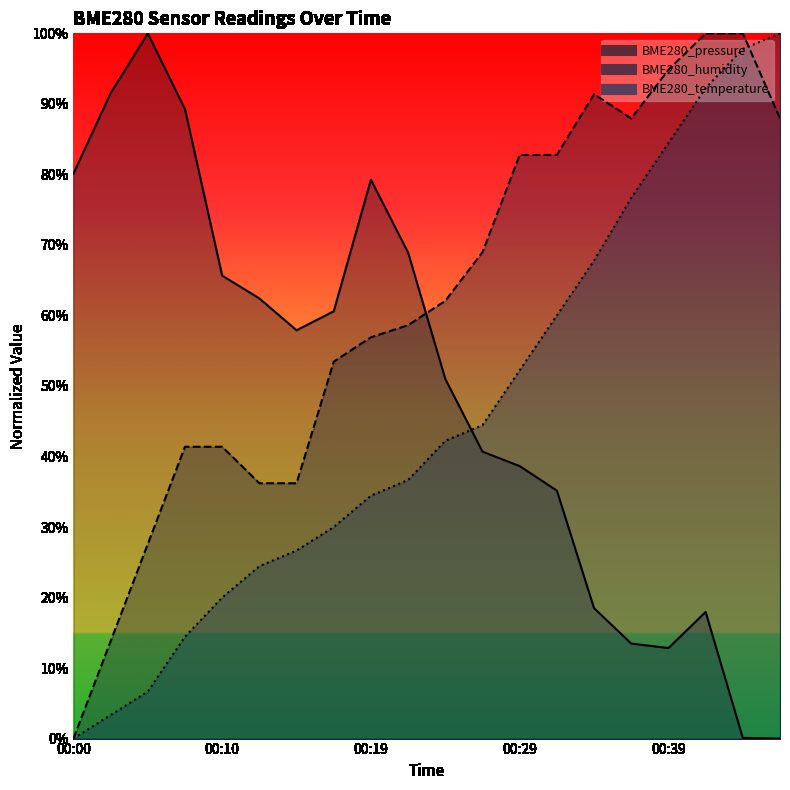

Is the value of BME280_humidity at 00:44 greater than the value of BME280_pressure at 00:42?

Yes